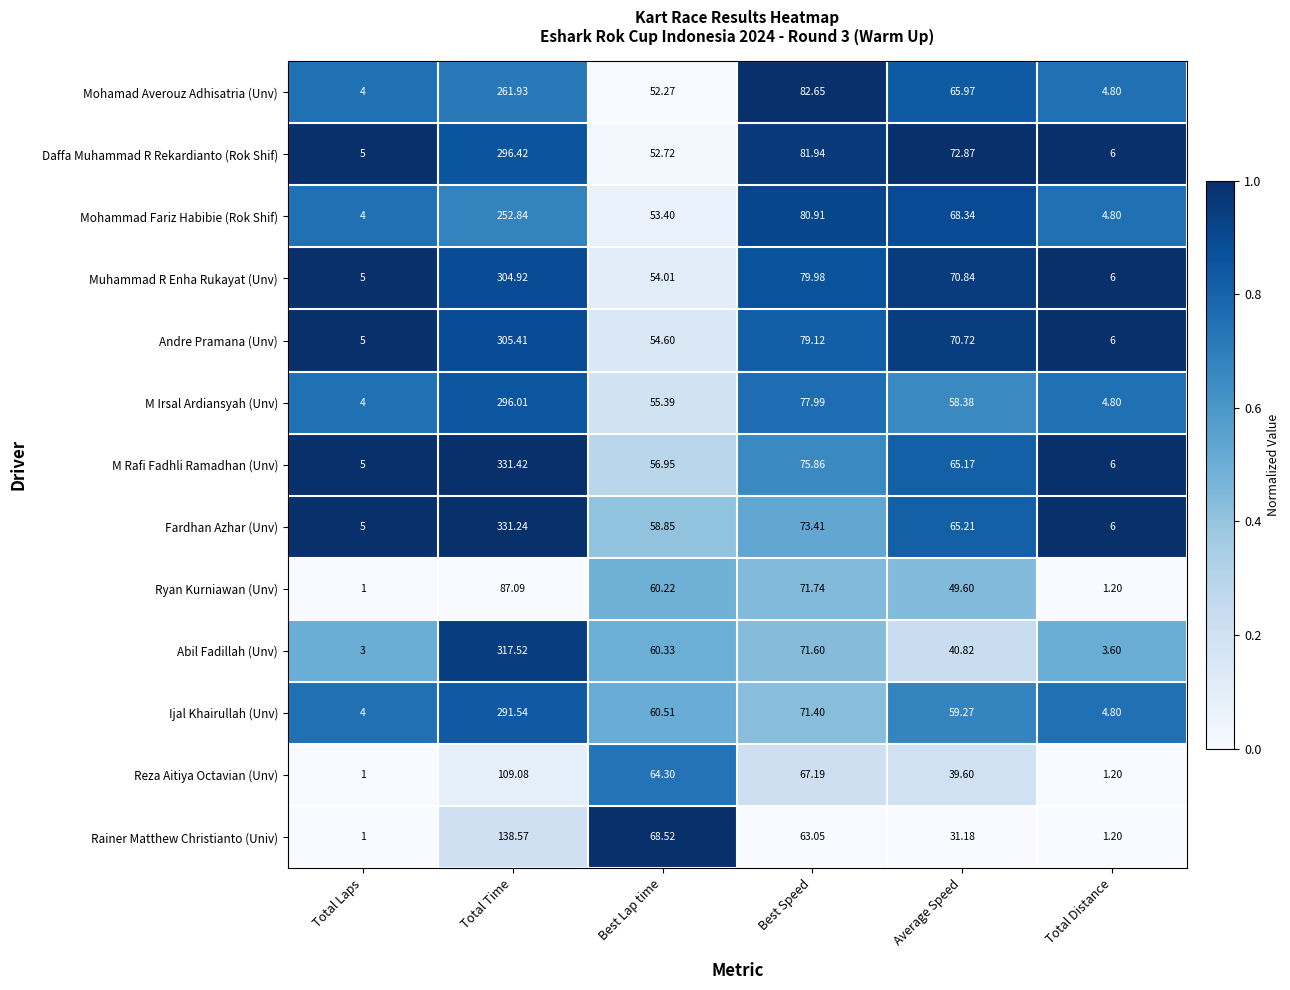

At which category is the sum across all series the highest?

Total Time